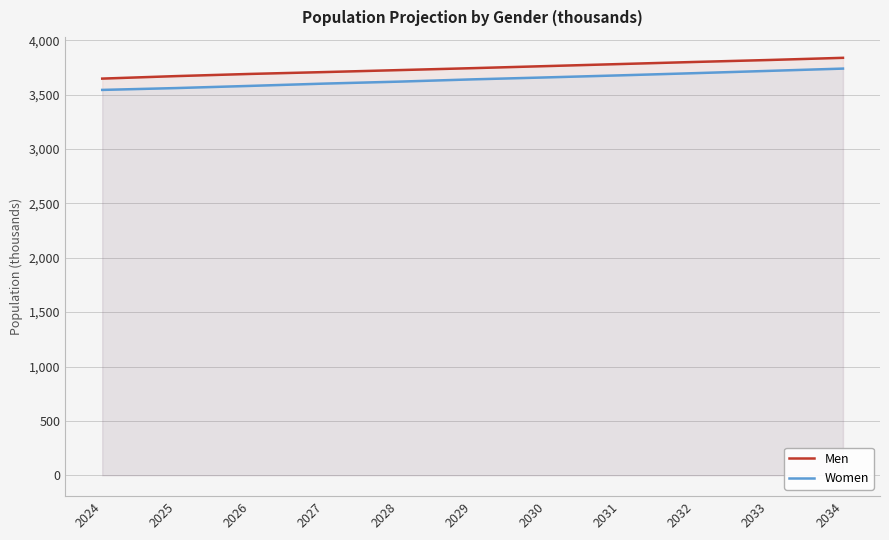

True or false: Men and Women cross at least once.

False